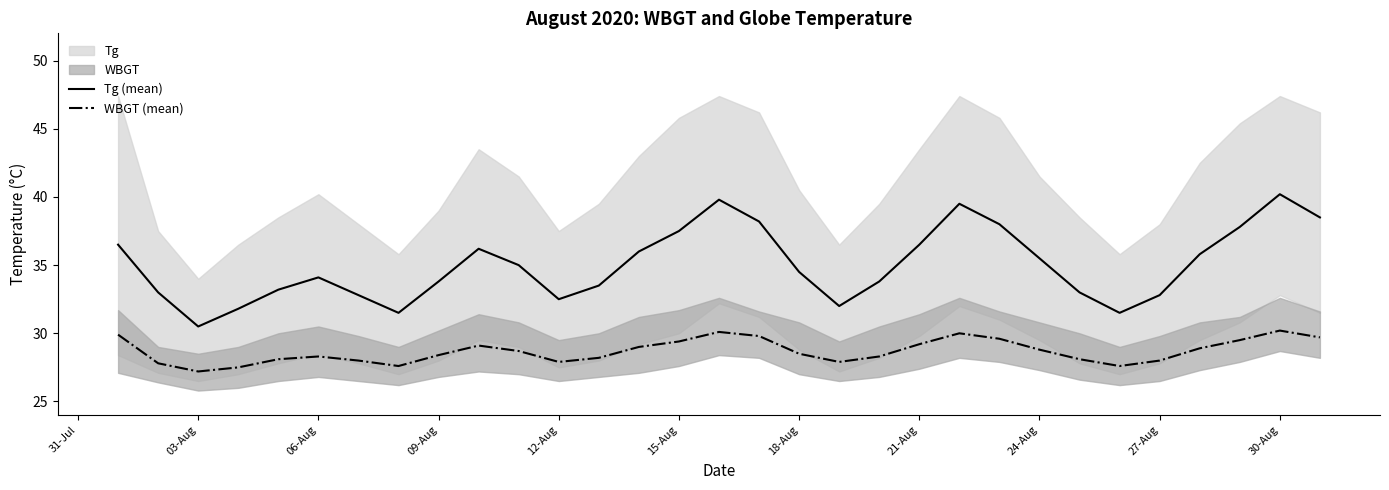

At which label does Tg (mean) reach its peak?

30-Aug